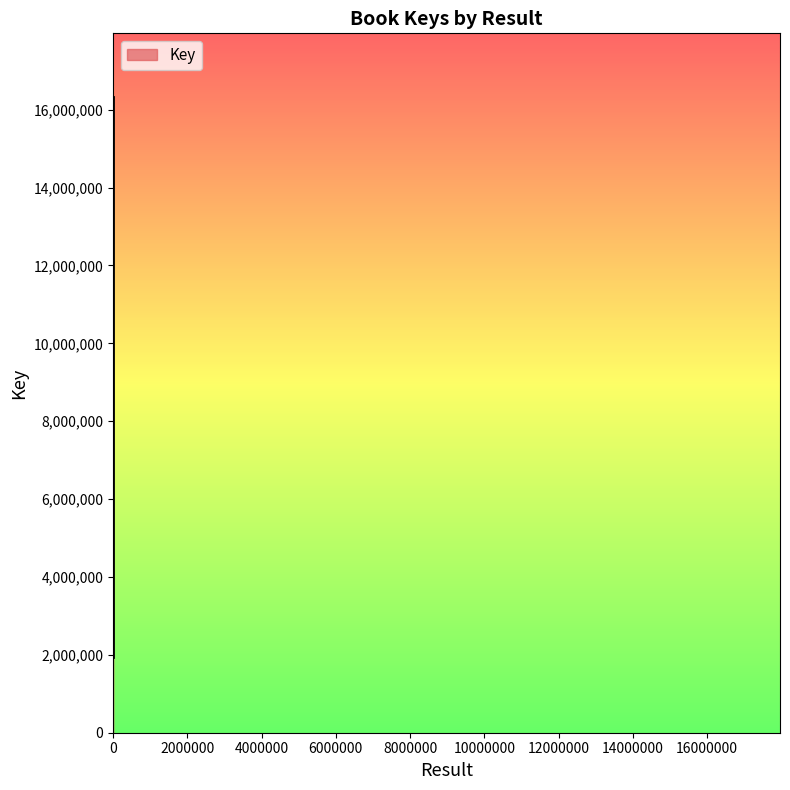

What is the value of the 2nd point from the left?

16327453